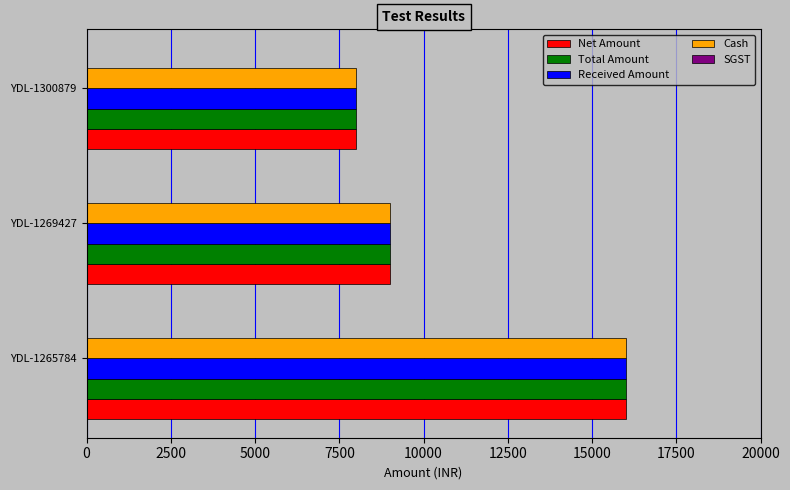

What is the difference between the Total Amount values at YDL-1300879 and YDL-1269427?

1000